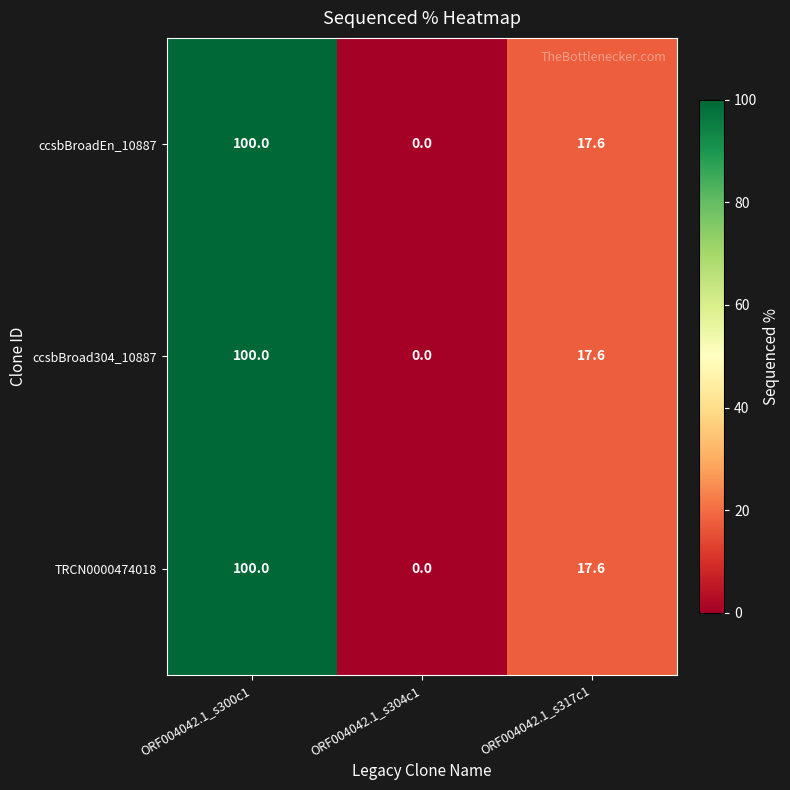

Count the number of data series in this chart.

3